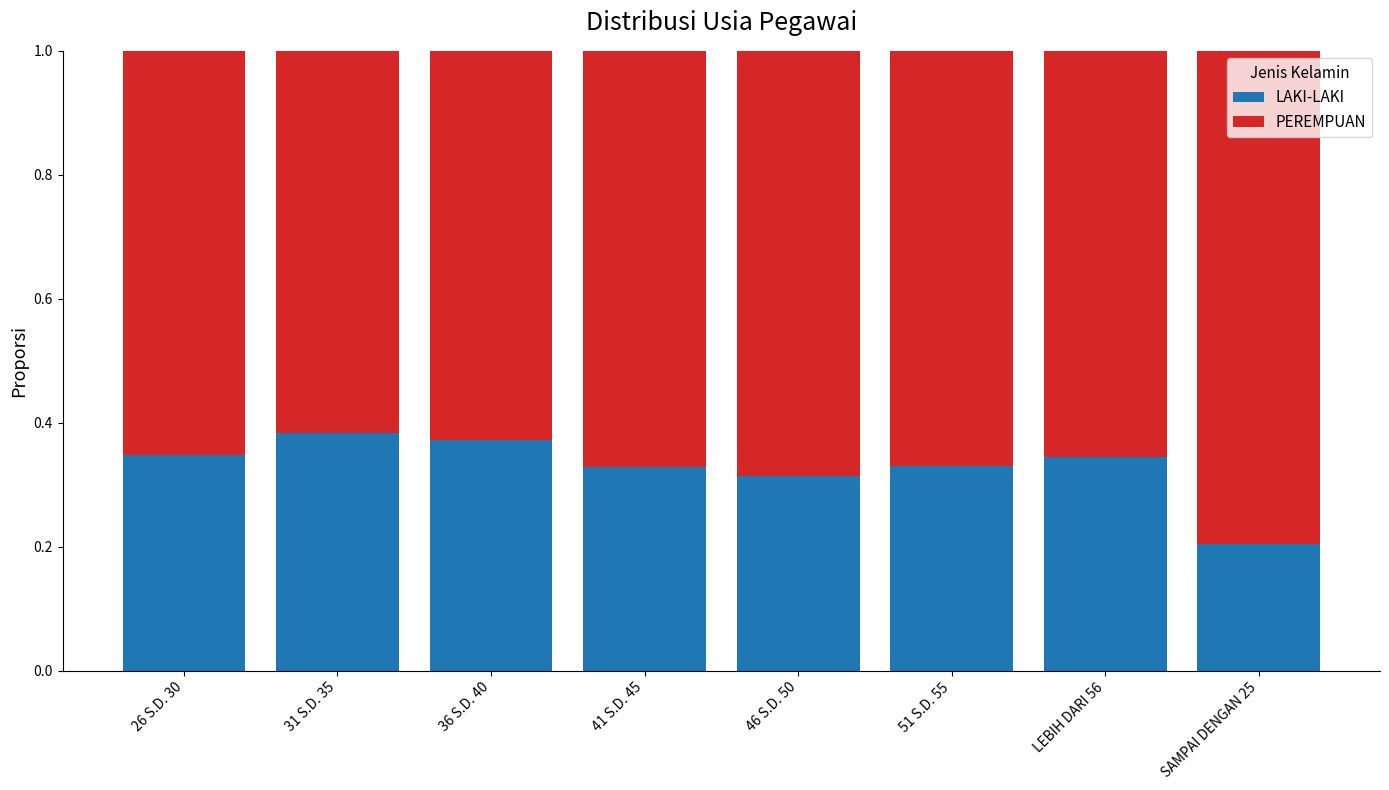

At which label does LAKI-LAKI reach its minimum?

SAMPAI DENGAN 25